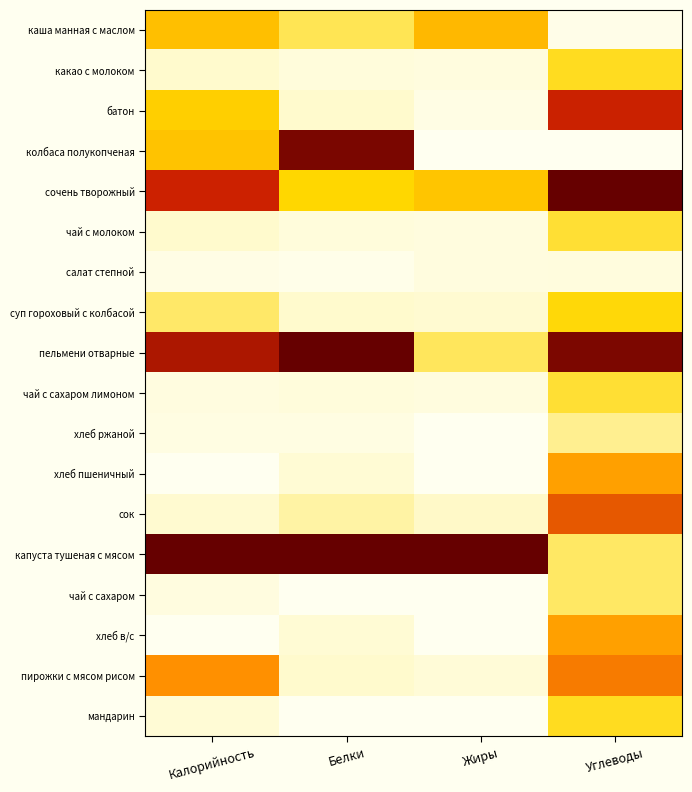

Which series has the largest total across all categories?

капуста тушеная с мясом